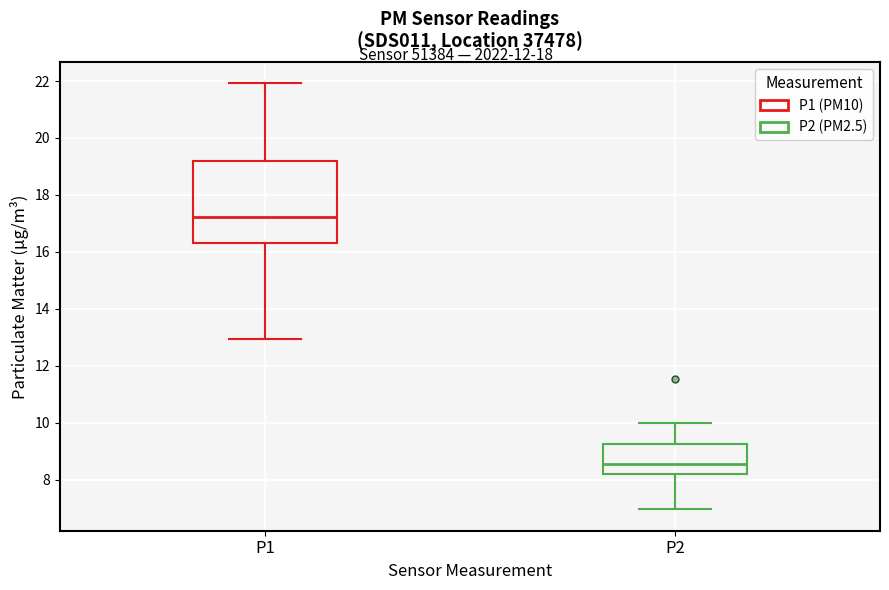

Which box has the lowest median line?

P2